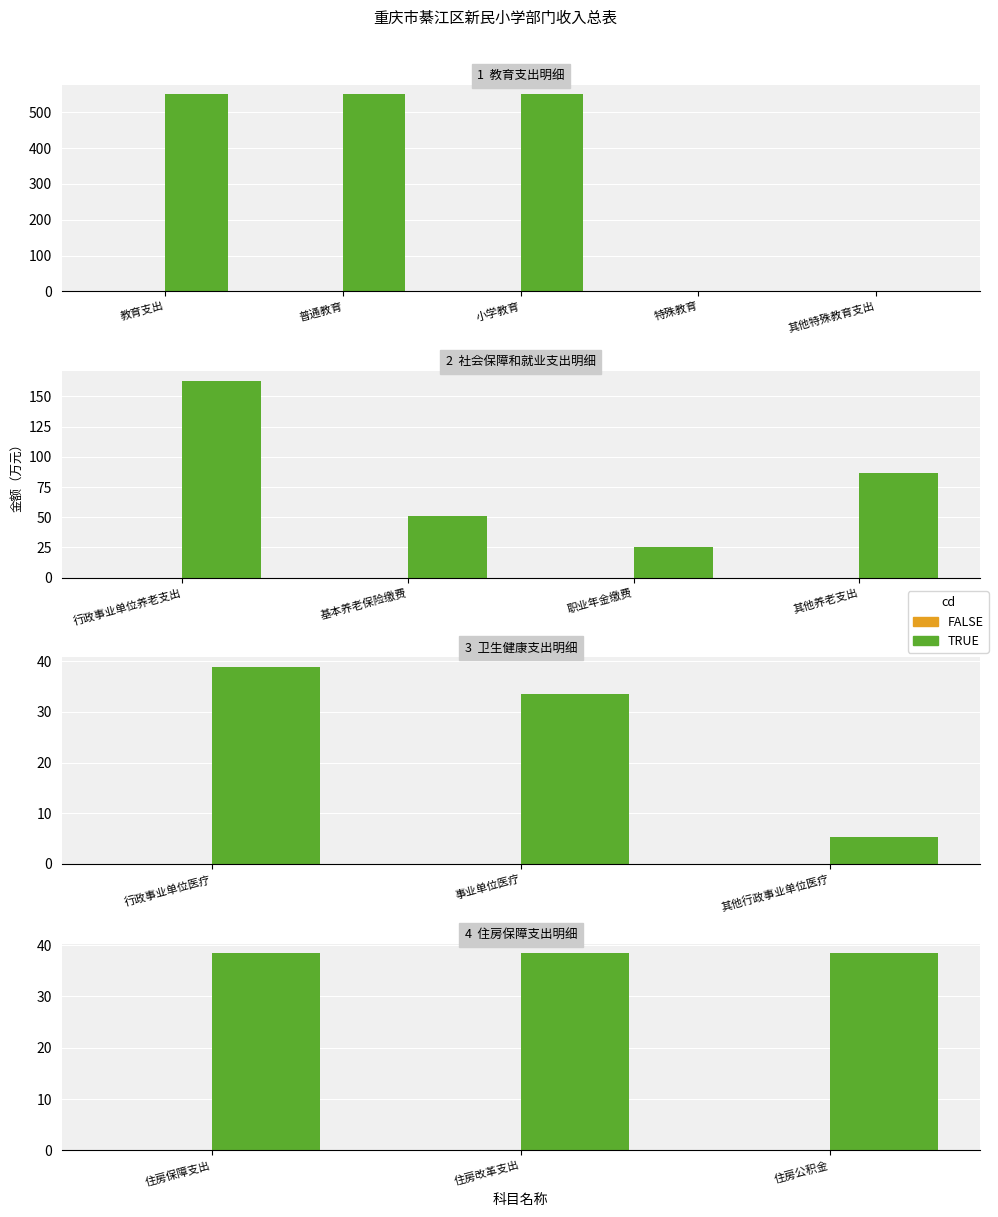

Where is FALSE nearest to the value 0?

住房保障支出